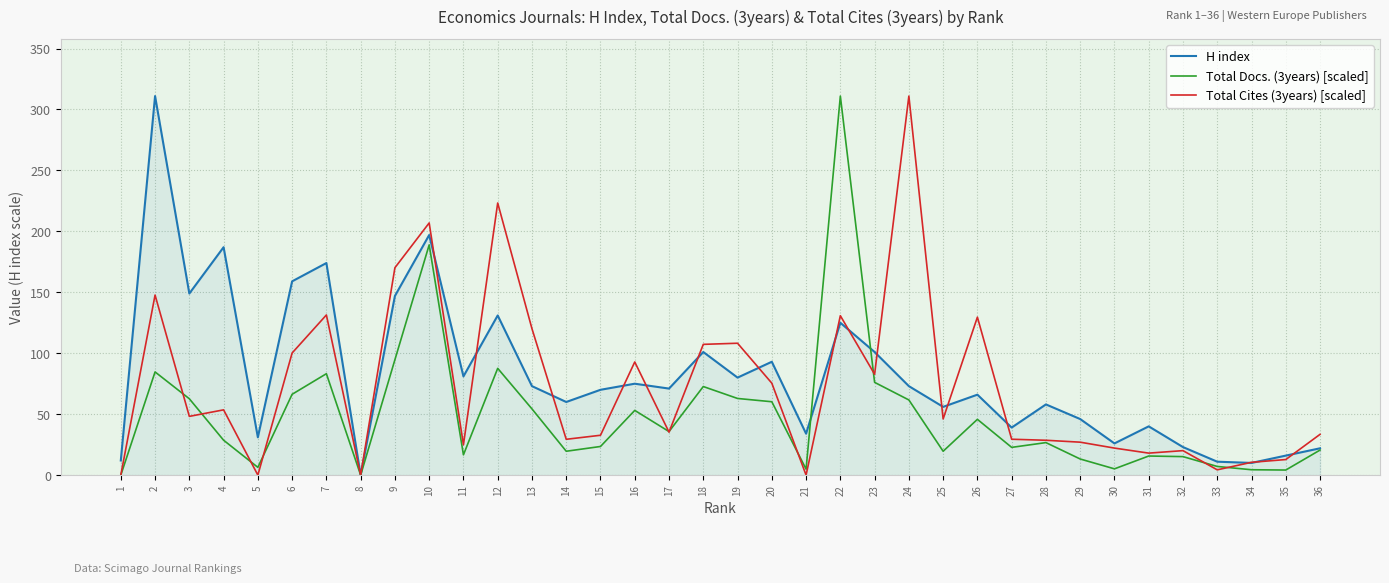

How many interior local peaks does the H index series have?

12